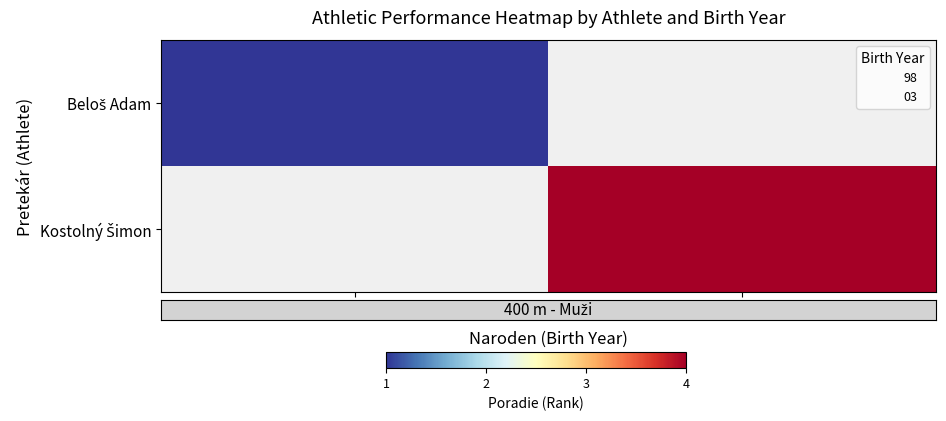

Which category has the lowest value in the Kostolný Šimon series?

98